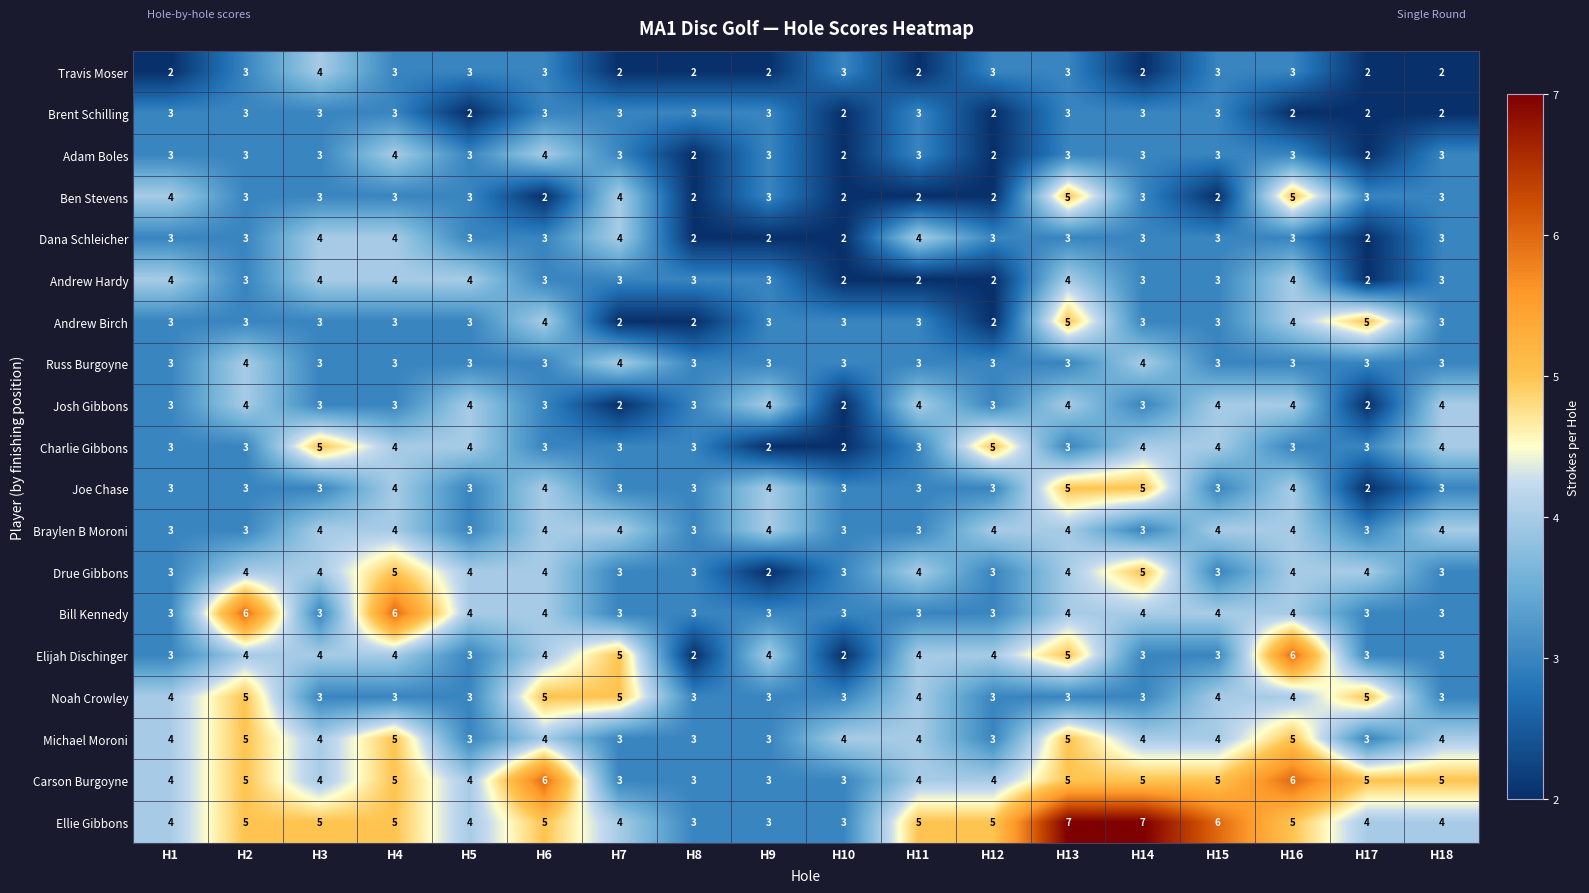

How many Braylen B Moroni values are between 3 and 4?

18